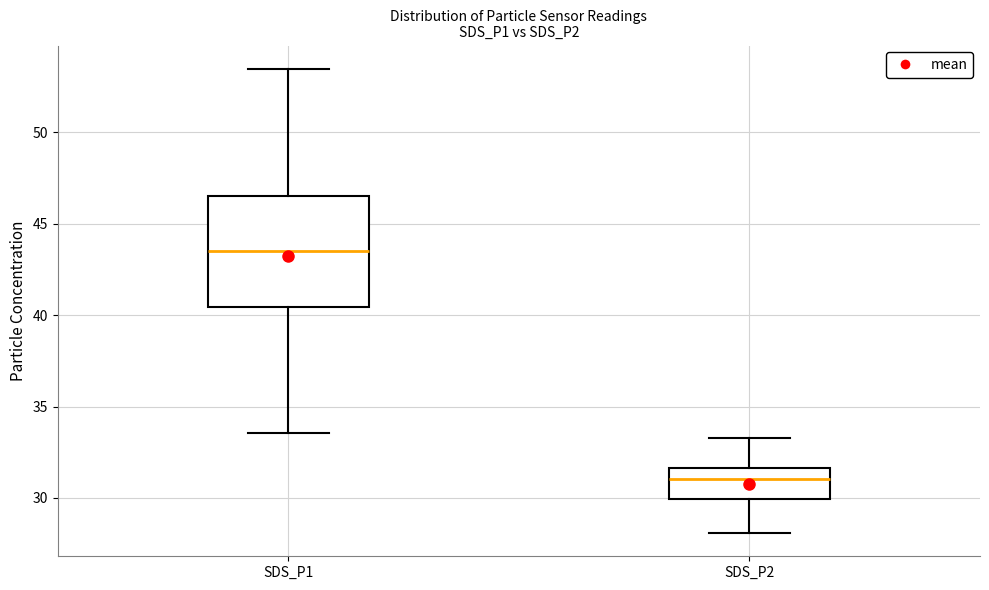

Reading left to right, transcribe this box plot: for each box, give where its median line is, the range the box spans, and where its two whiskers end, as read against the y-axis. The values are not printed on the chart, so give them approximately, as read against the axis.

SDS_P1: median 43.5, box 40.5 to 46.5, whiskers 33.5 to 53.5
SDS_P2: median 31.0, box 30.0 to 31.5, whiskers 28.0 to 33.5